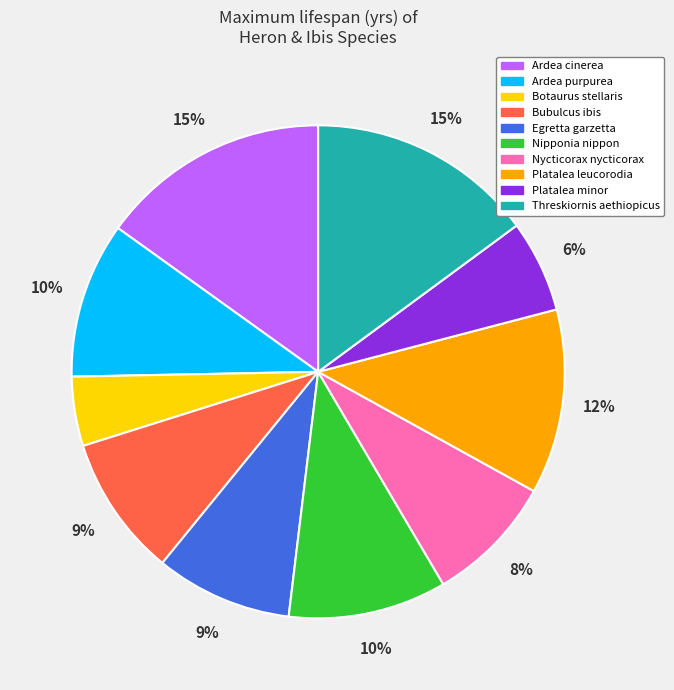

Which category has the smallest portion of the pie?

Botaurus stellaris